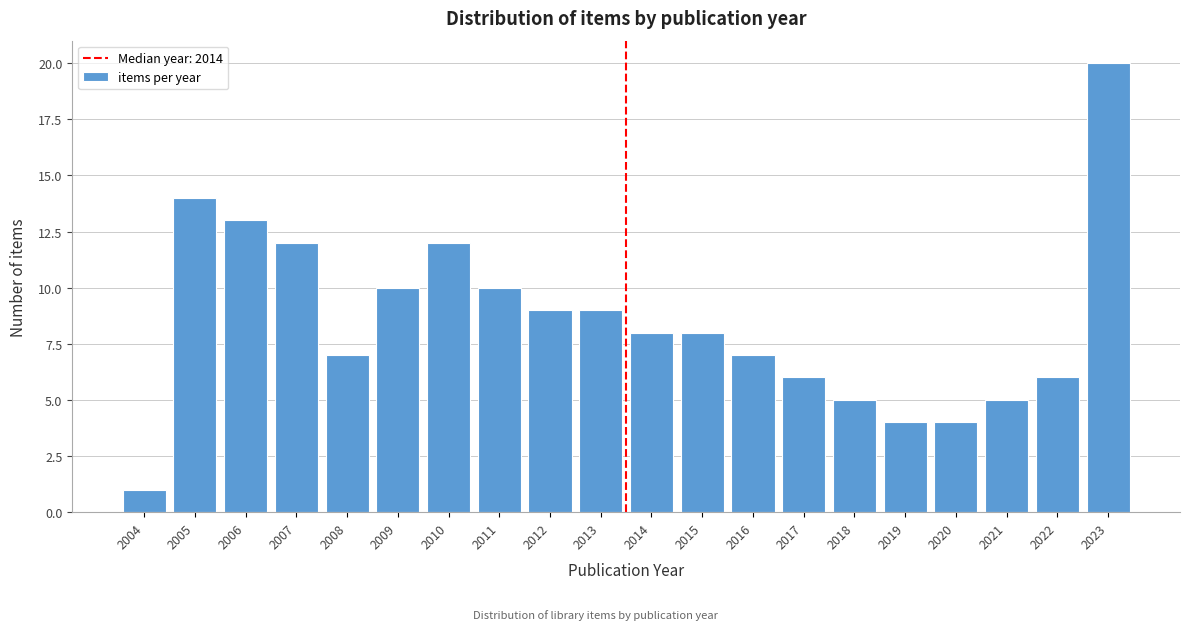

Reading left to right, extract all data points from this chart.

1	14	13	12	7	10	12	10	9	9	8	8	7	6	5	4	4	5	6	20